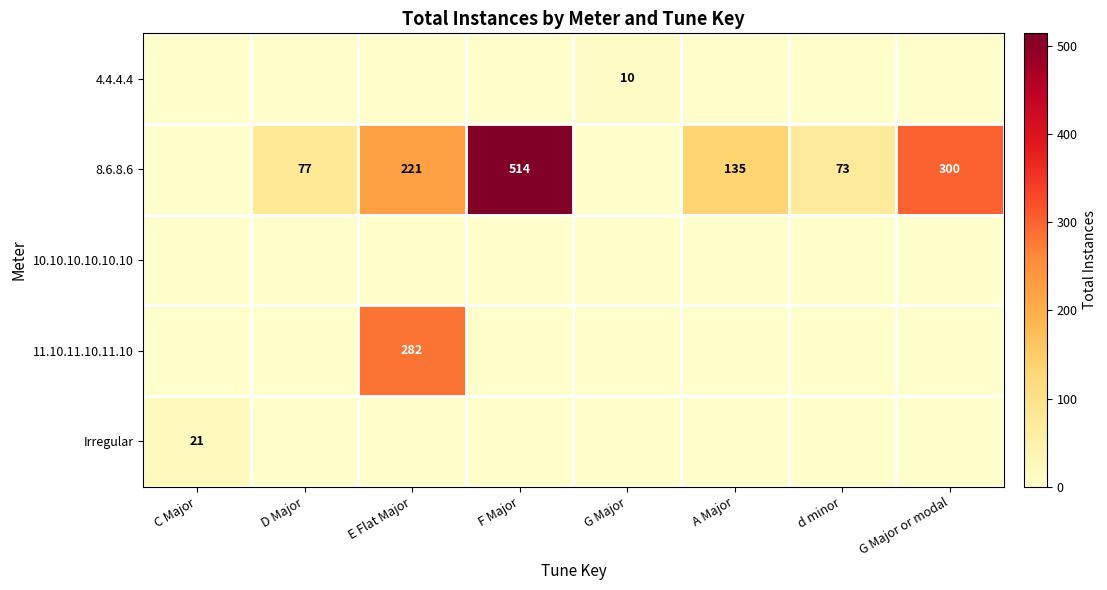

How many values in the 4.4.4.4 series exceed 0?

1